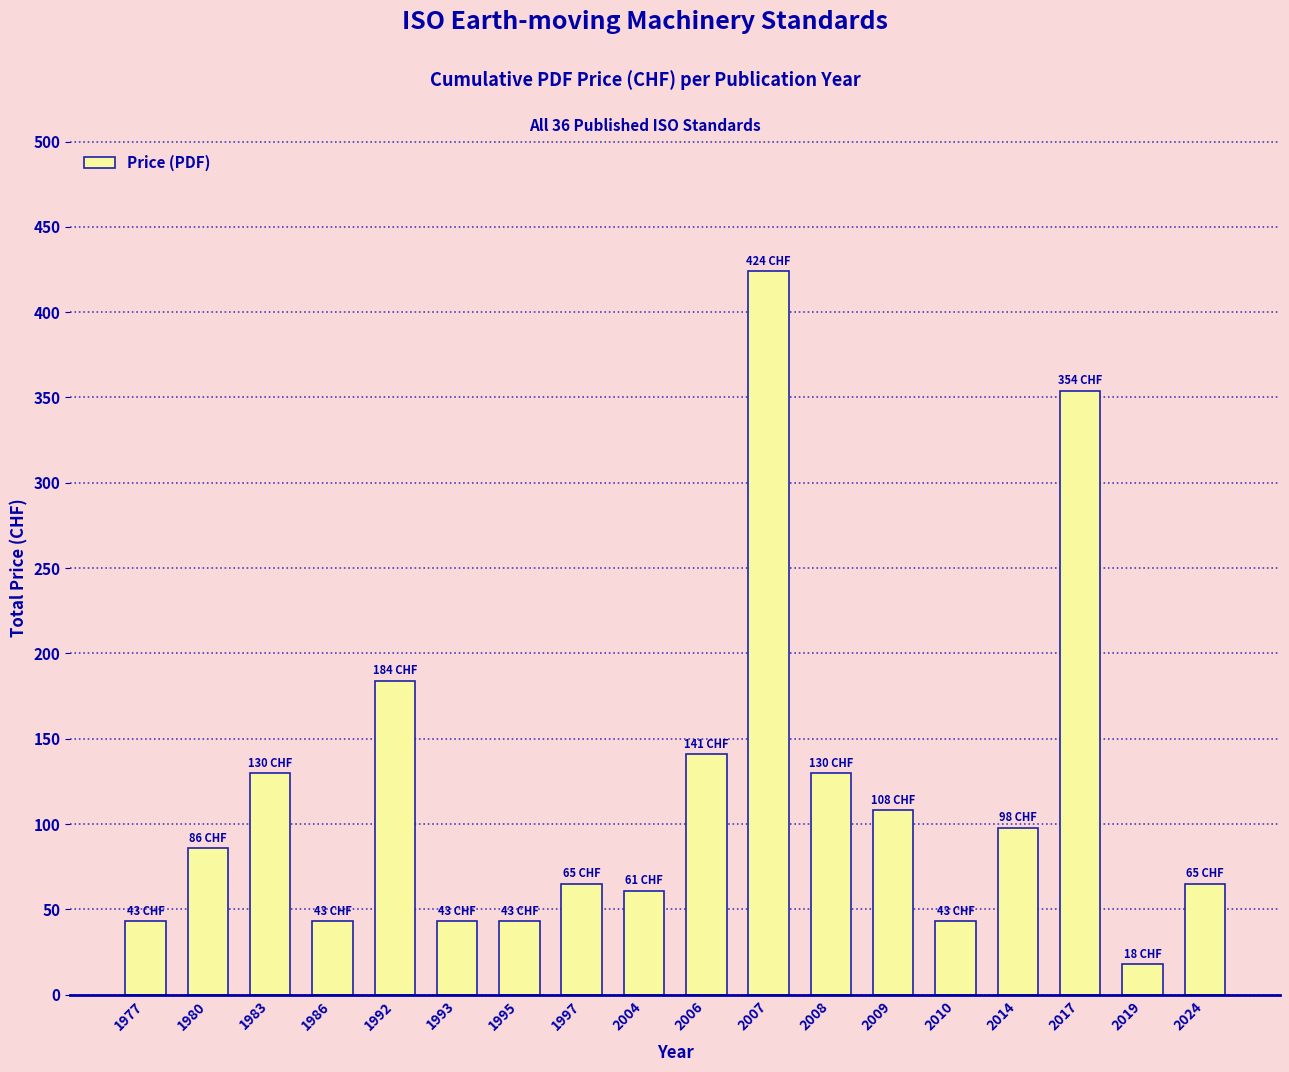

Where is the data nearest to the value 221?

1992